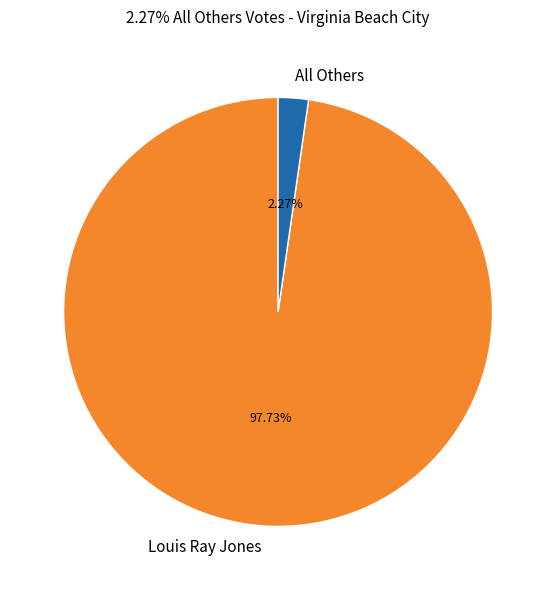

What portion of the pie excludes All Others?

97.7%